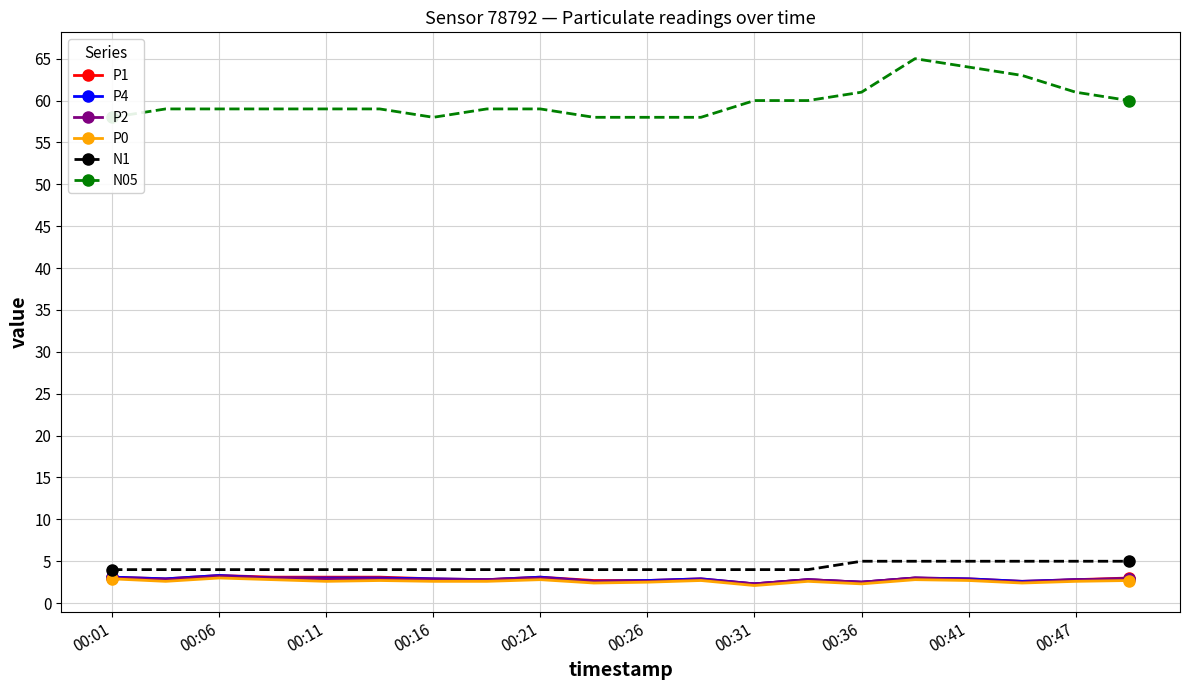

How many interior local peaks does the P0 series have?

6